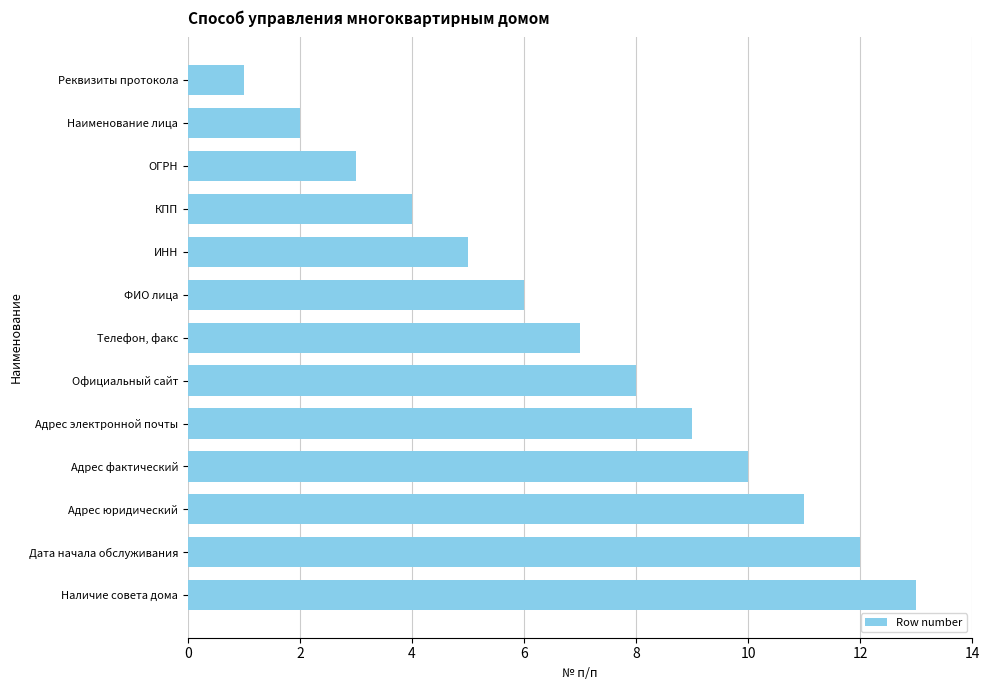

What is the label of the 7th bar from the bottom?

Телефон, факс